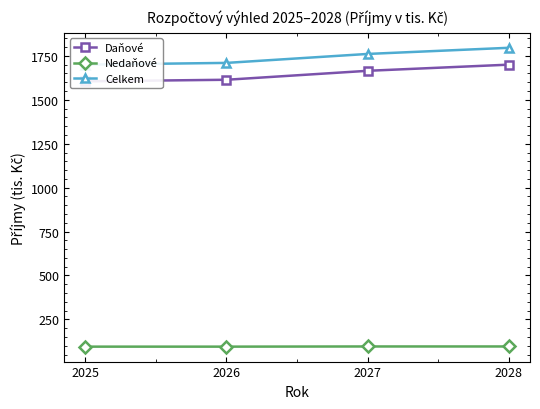

True or false: Nedaňové has more than 1 interior local peaks.

False